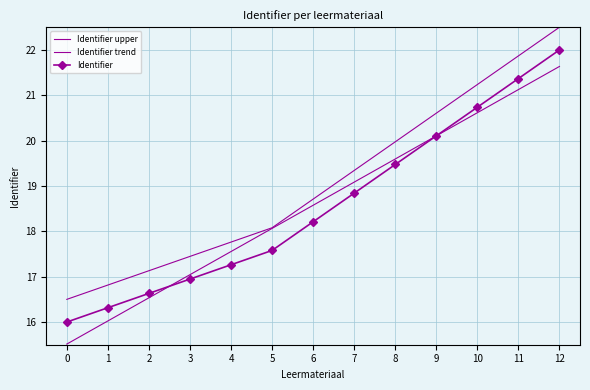

What is the value of the Identifier upper point at the 1st from the left?

16.5